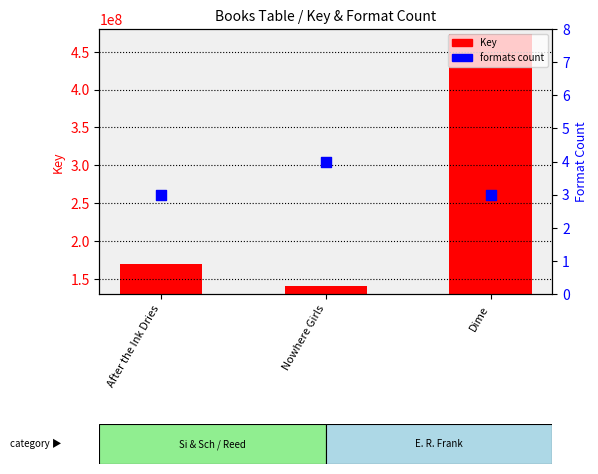

At how many categories does at least one series exceed 37950833?

3